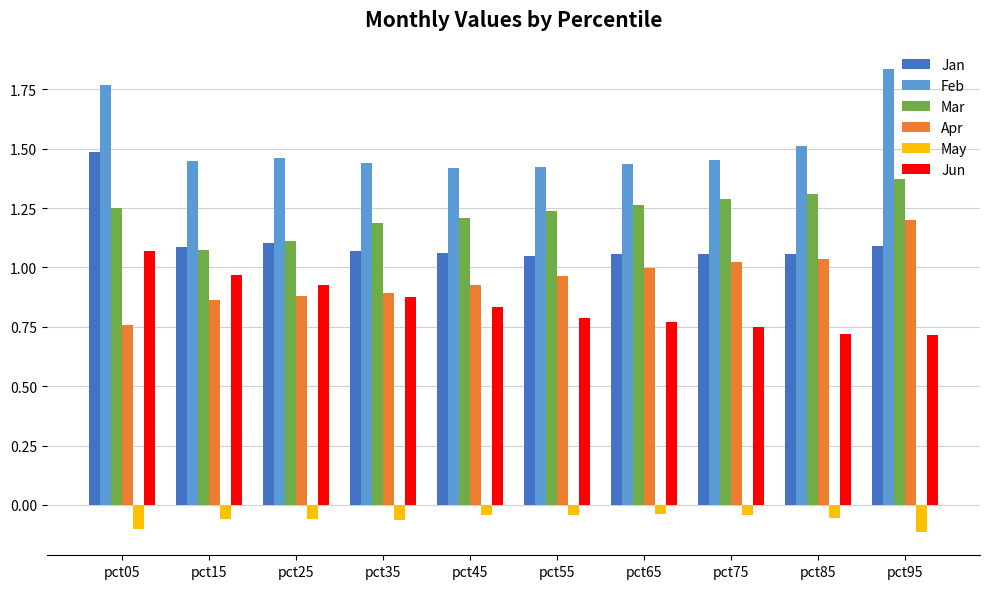

What is the difference between the second highest and second lowest values in the Feb series?

0.3